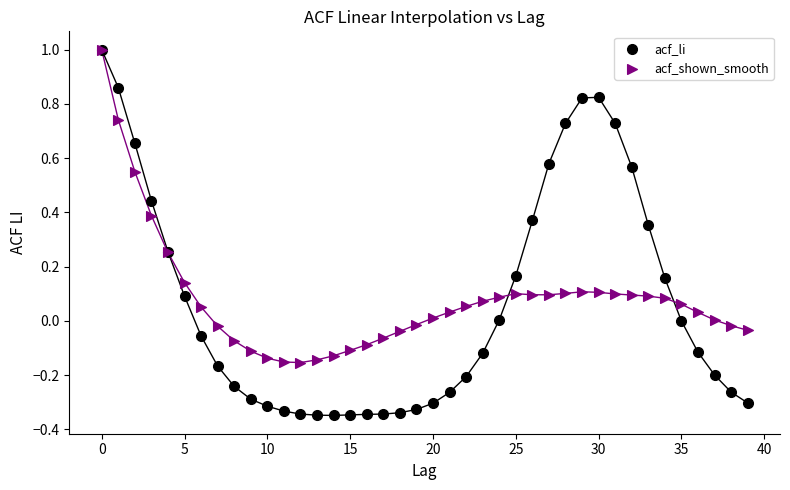

Which series reaches the minimum Y coordinate?

acf_li